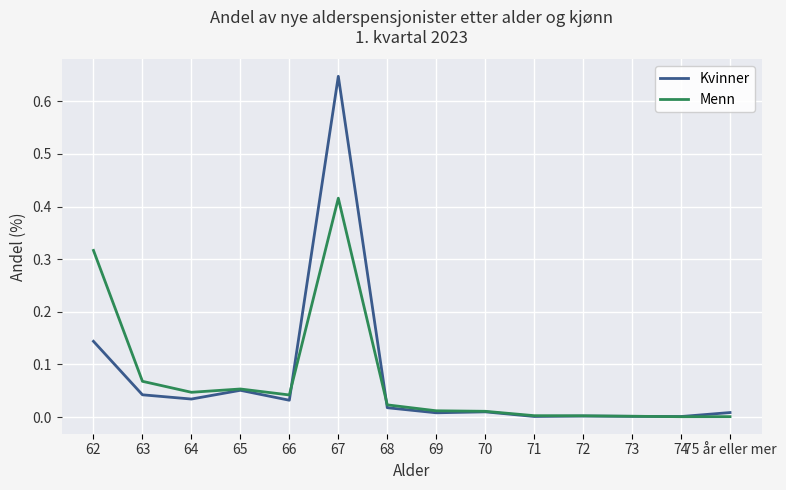

Rank the series by their maximum value, from highest to lowest.

Kvinner, Menn